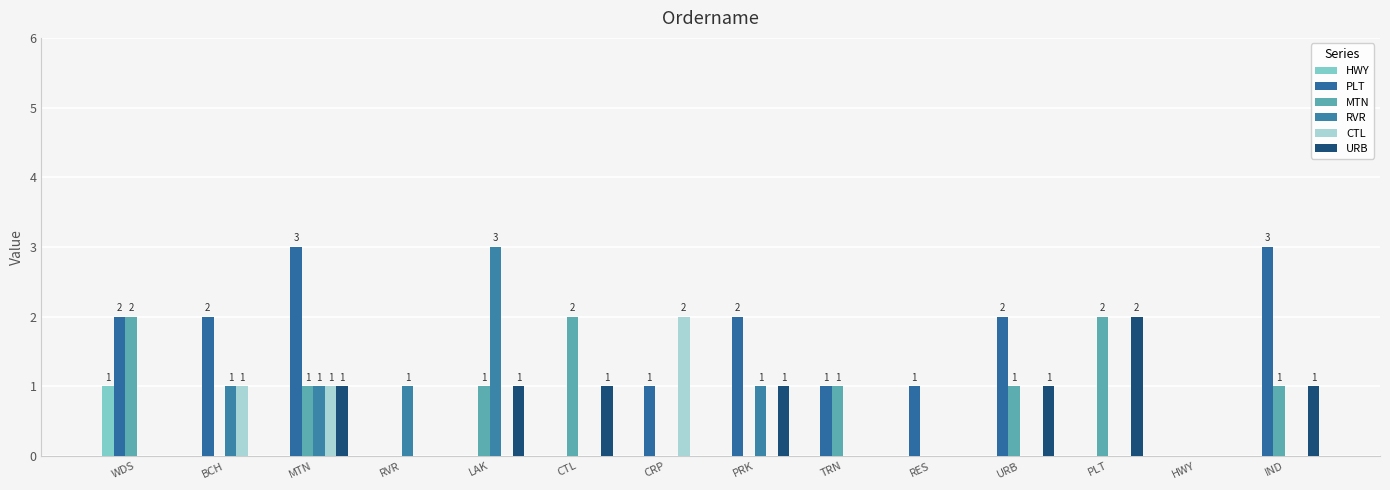

True or false: CTL has a value of 0 at HWY.

True